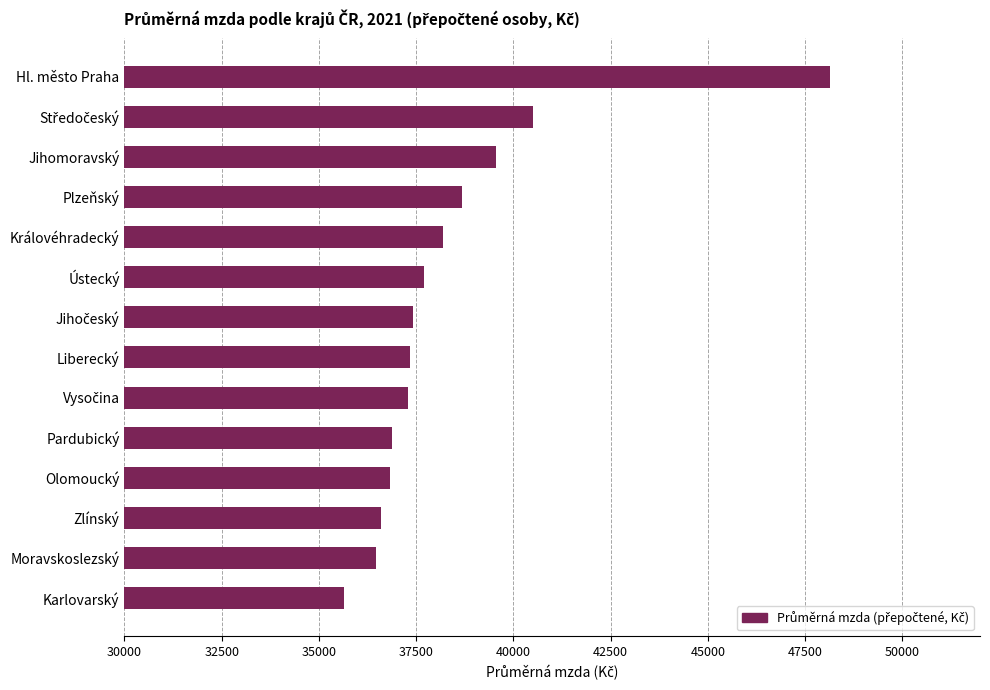

True or false: the data shows 36463.0 at Moravskoslezský.

True